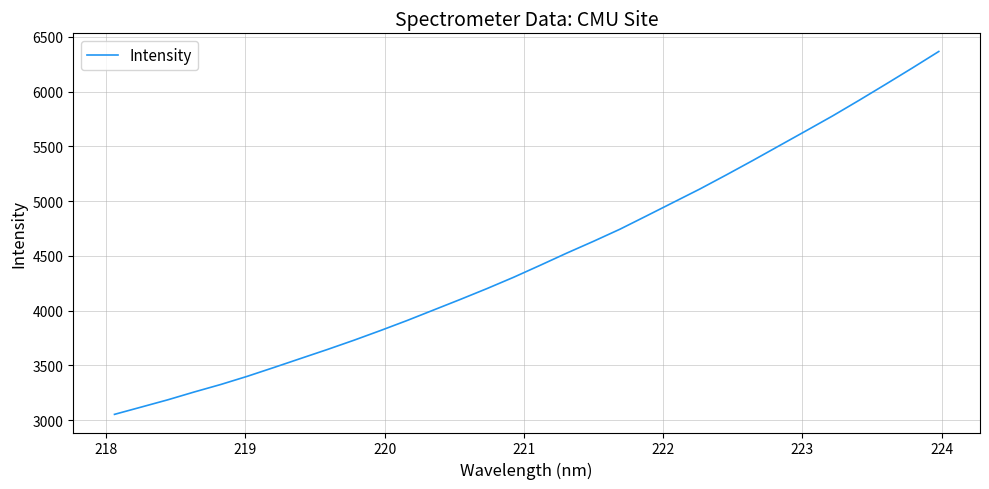

What is the smallest value displayed?

3054.0